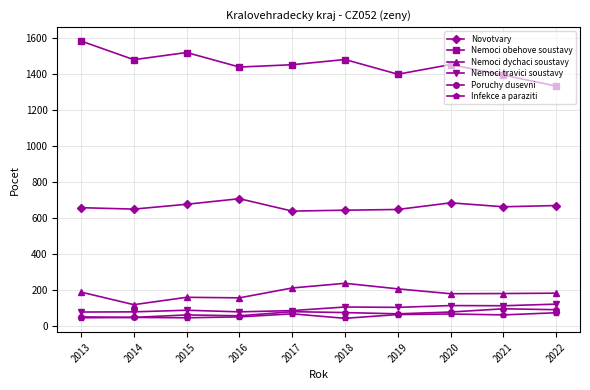

True or false: Nemoci obehove soustavy and Poruchy dusevni intersect in this chart.

False